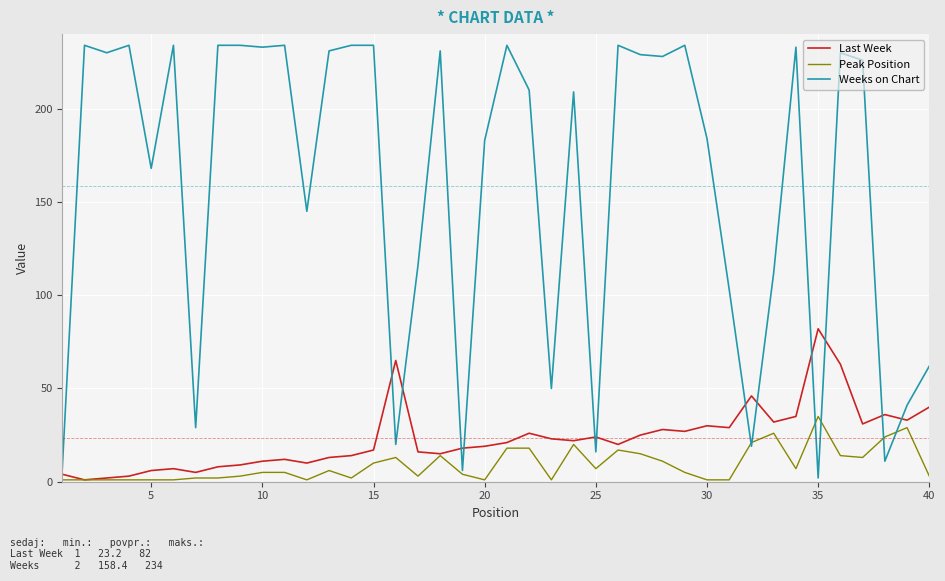

Which series has the widest spread of values?

Weeks on Chart